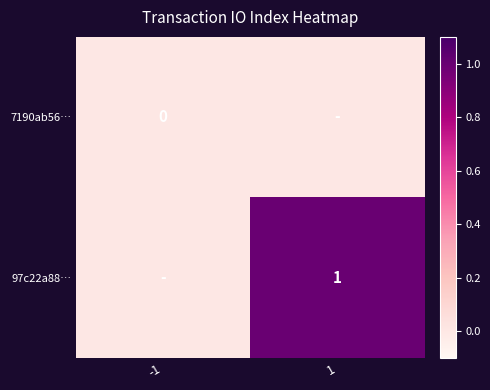

The value of 97c22a88… at 1 is 2. True or false?

False